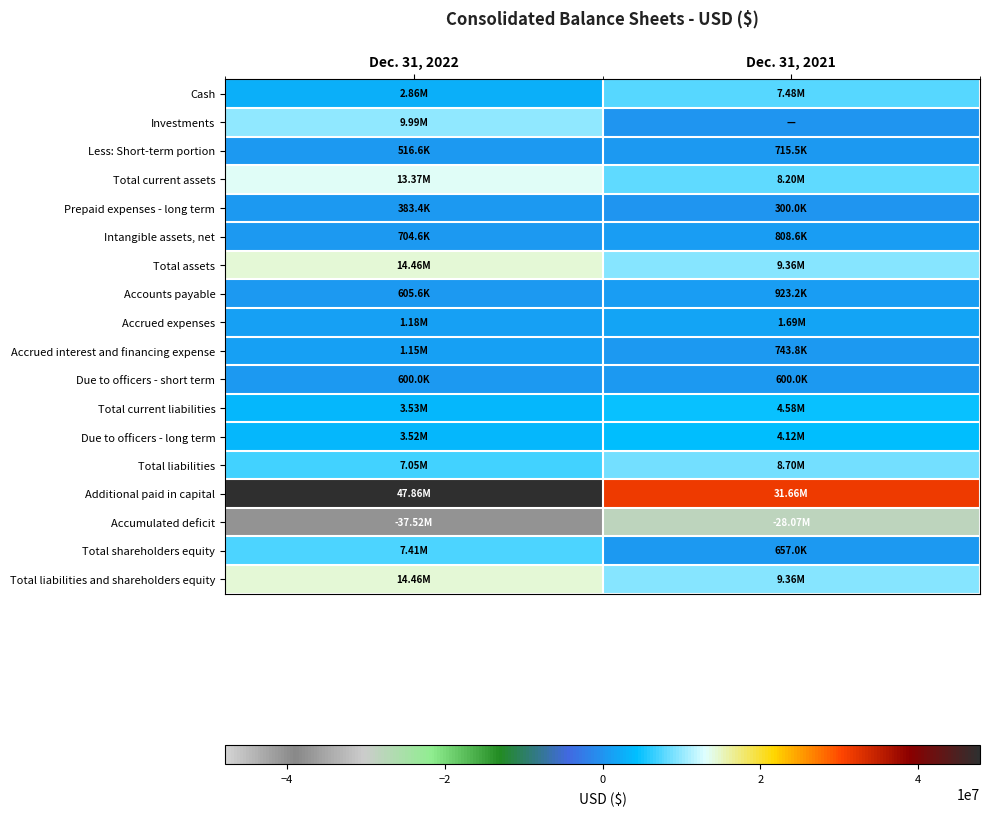

Count the number of categories in the chart.

2